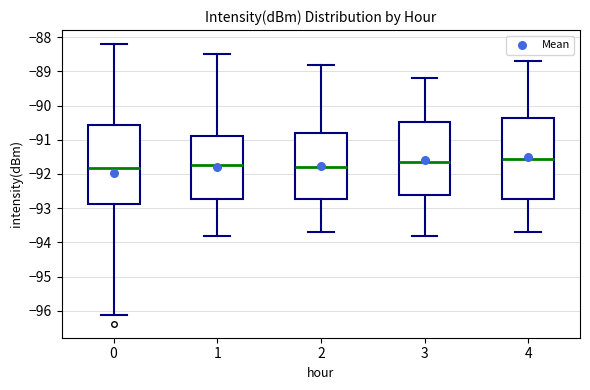

Which box's median line is the highest?

4